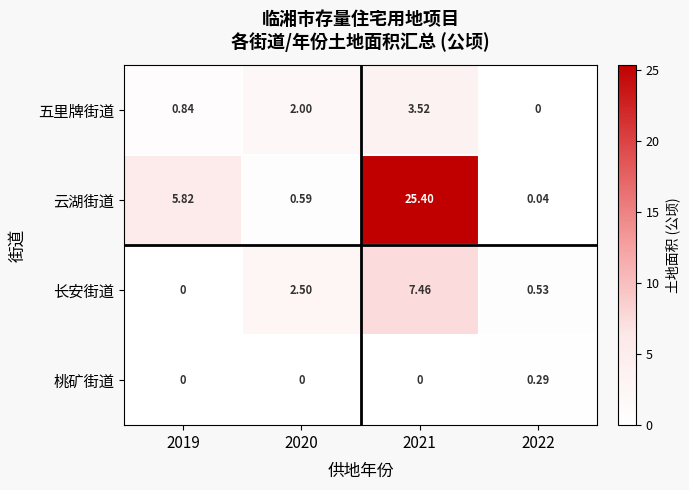

At 2022, list the series in order from smallest to largest.

五里牌街道, 云湖街道, 桃矿街道, 长安街道